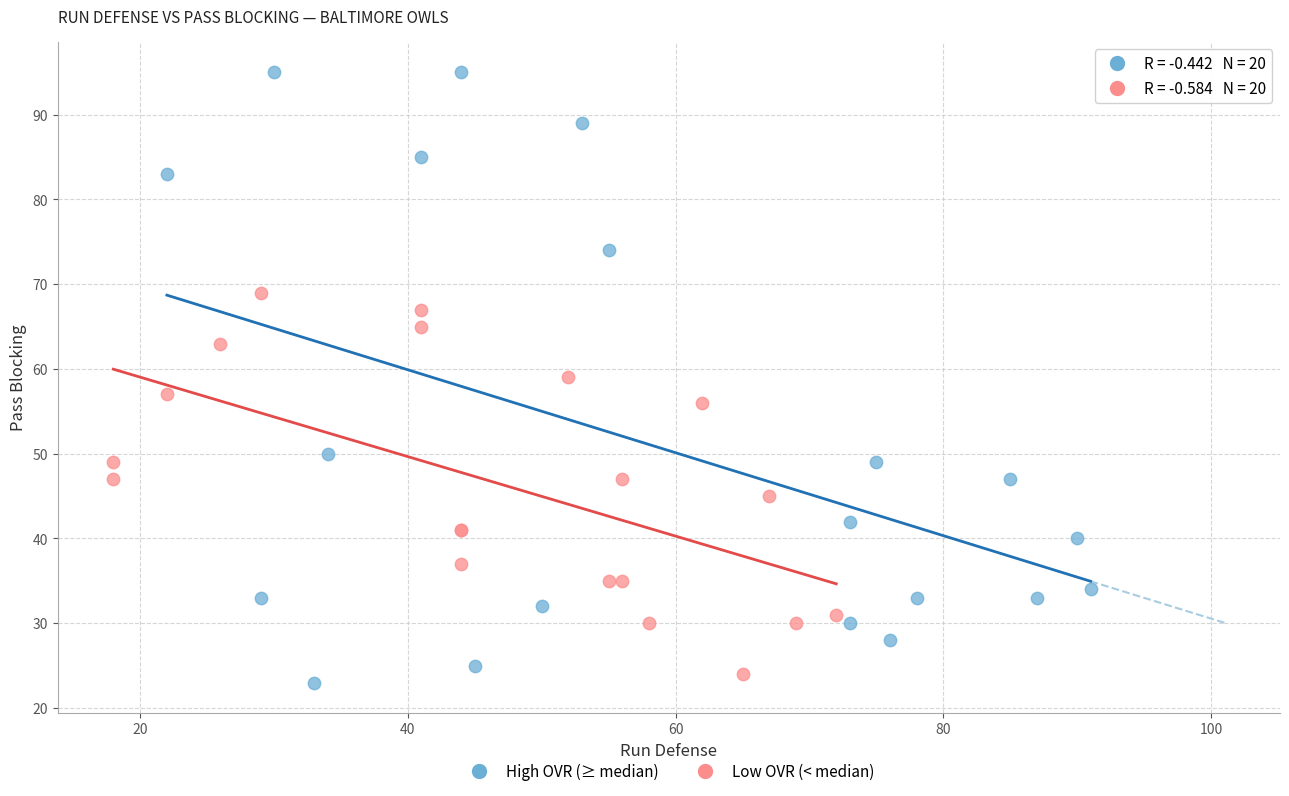

Which series reaches the maximum Y coordinate?

High OVR (≥ median)